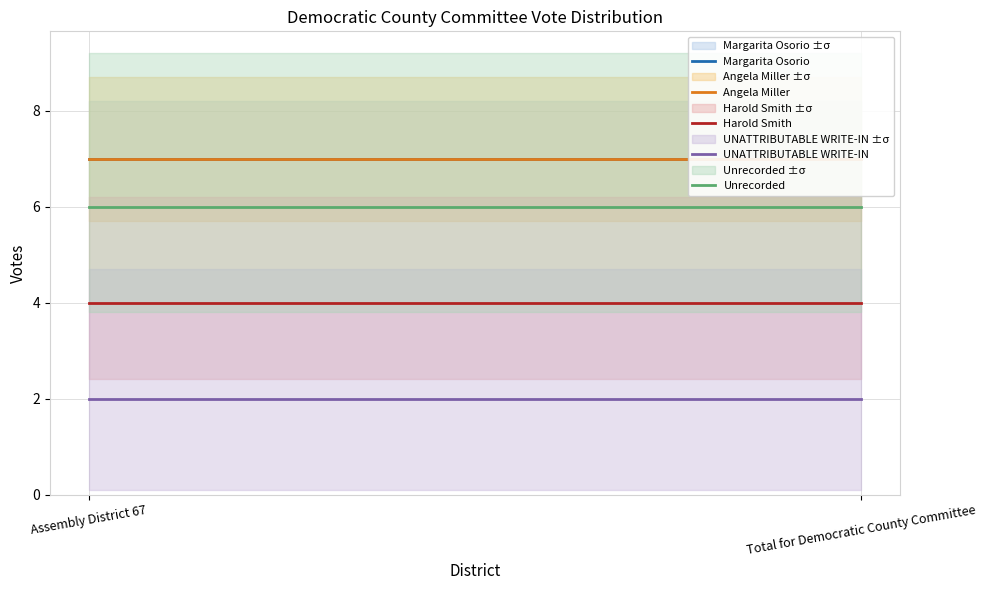

Reading left to right, list all the values displayed in this chart.

Margarita Osorio: 7	7
Angela Miller: 7	7
Harold Smith: 4	4
UNATTRIBUTABLE WRITE-IN: 2	2
Unrecorded: 6	6